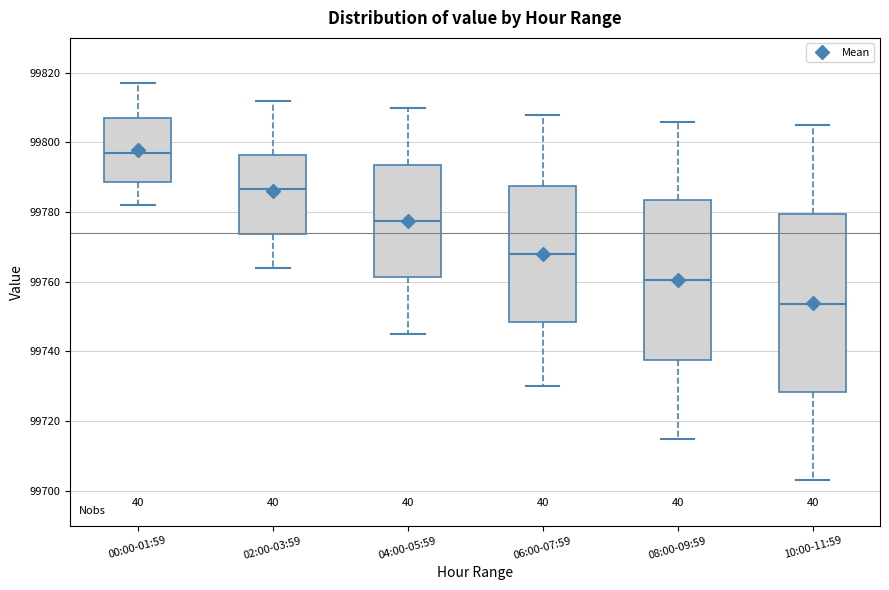

Comparing the boxes themselves (not the whiskers), which one is the tallest?

10:00-11:59